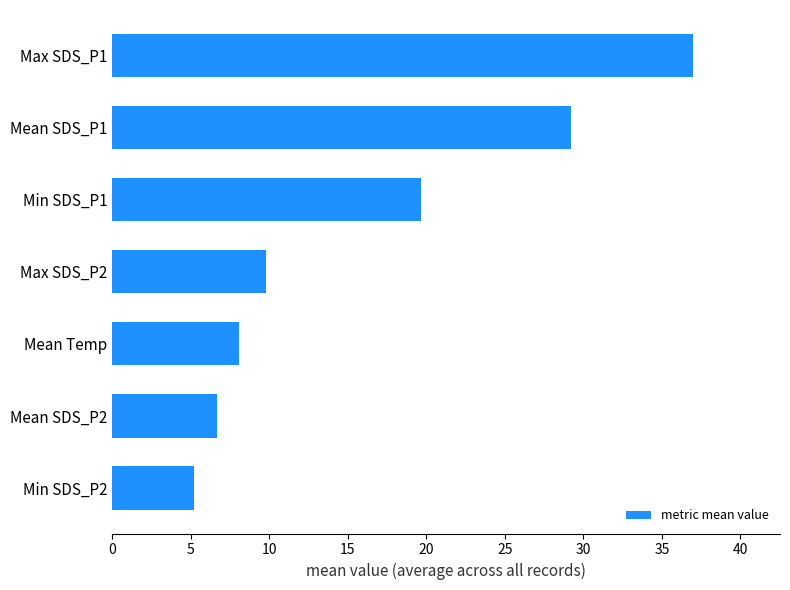

What is the maximum value shown in the chart?

37.0